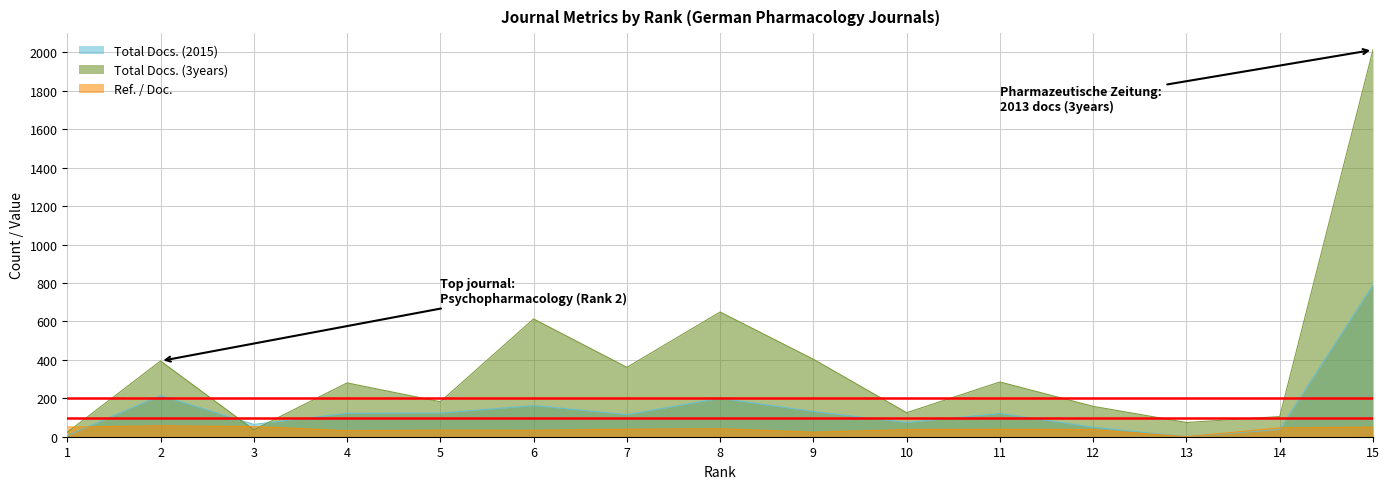

Does the chart display data point markers on the line(s)?

No